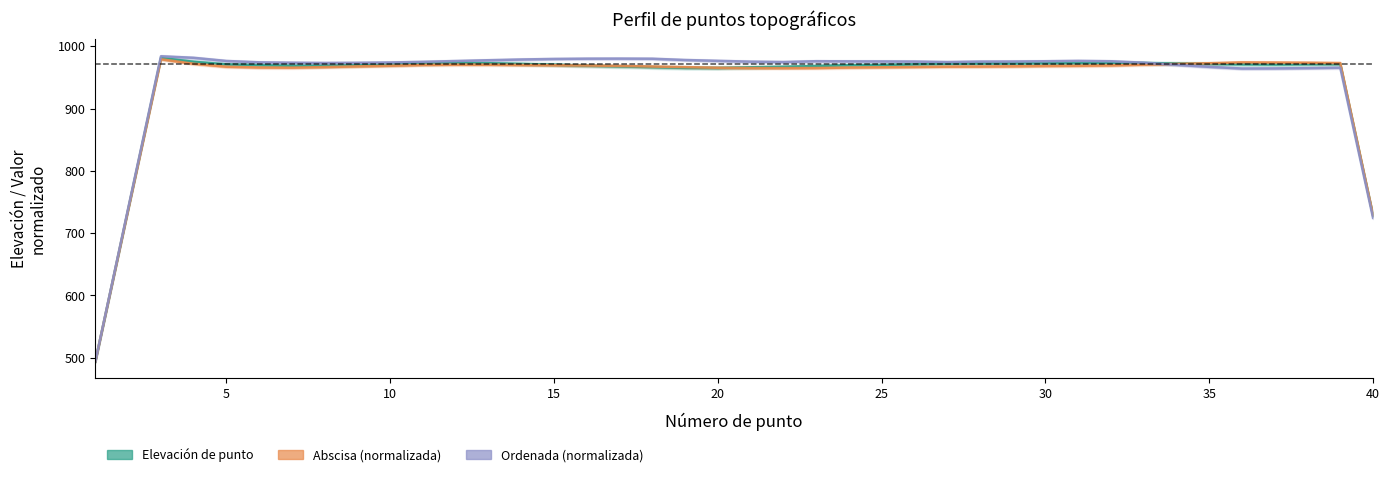

Rank the series by their average value, from lowest to highest.

Abscisa (normalizada), Elevación de punto, Ordenada (normalizada)